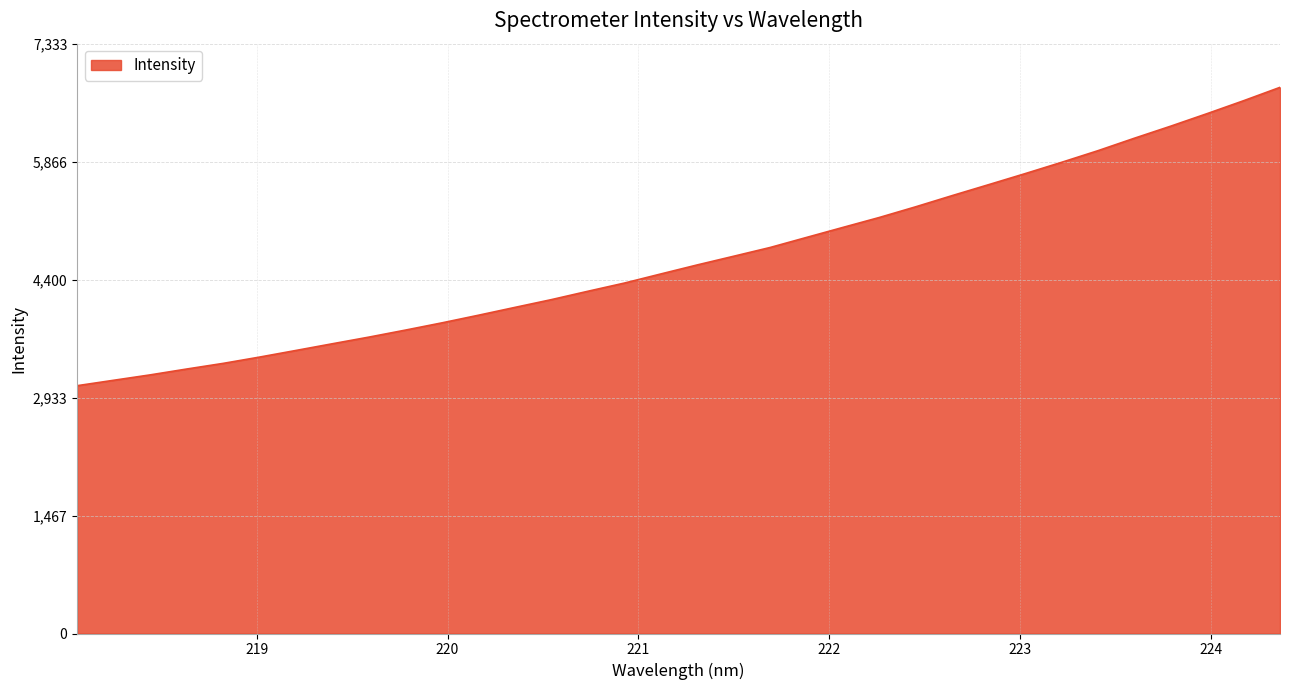

What is the maximum value shown in the chart?

6789.5